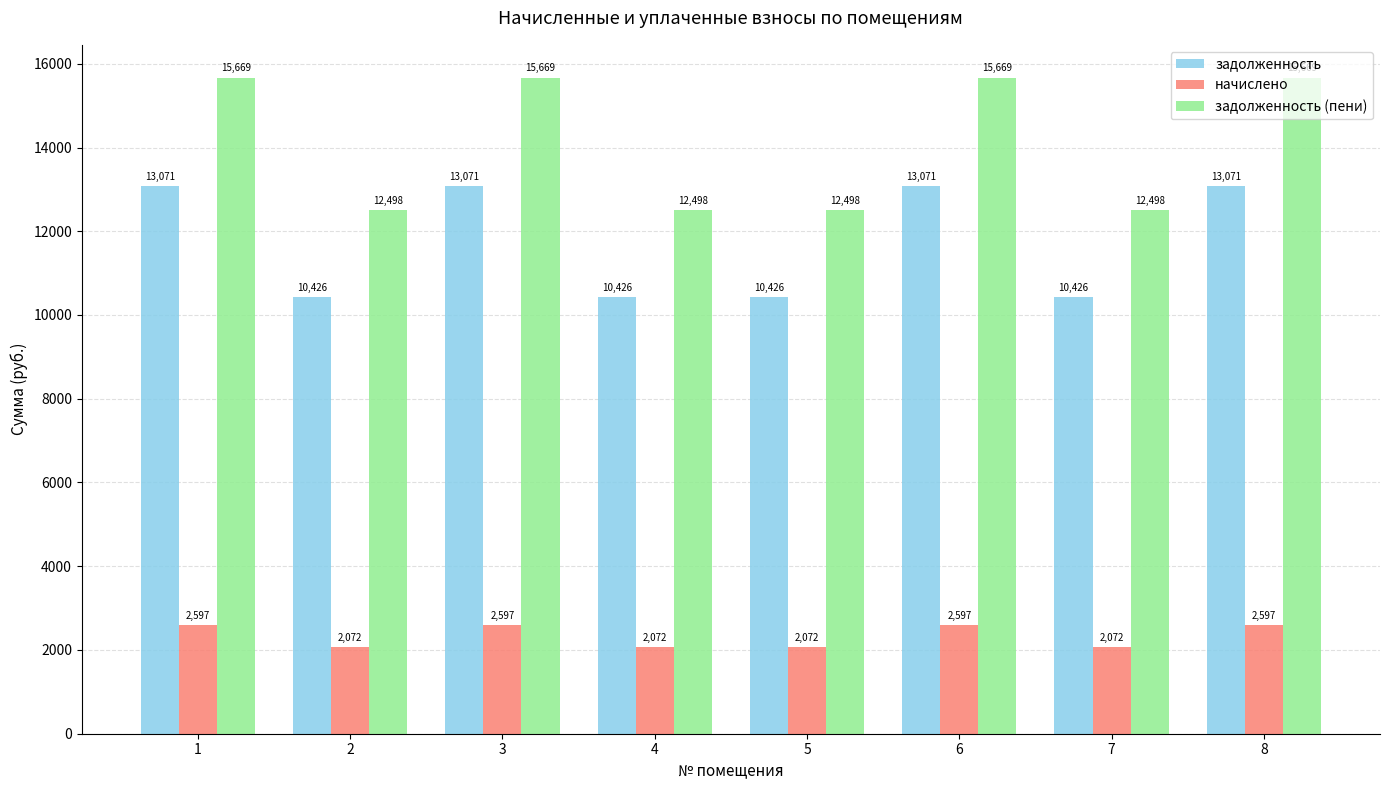

What are all the series names shown in the legend?

задолженность, начислено, задолженность (пени)